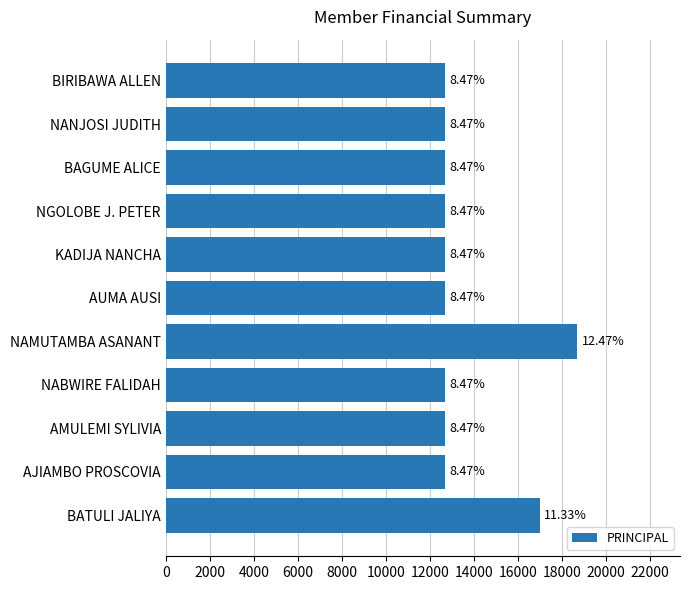

How many bars are there in total?

11